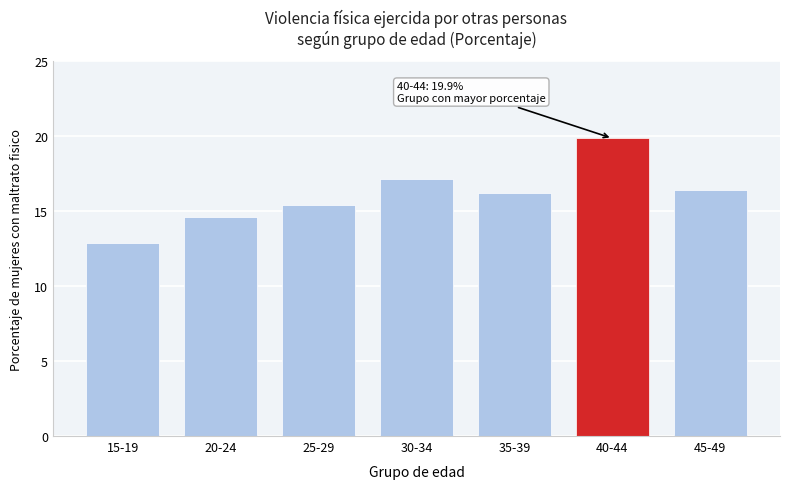

Reading left to right, transcribe all the data shown in this chart.

15-19=12.8	20-24=14.6	25-29=15.4	30-34=17.1	35-39=16.2	40-44=19.9	45-49=16.4